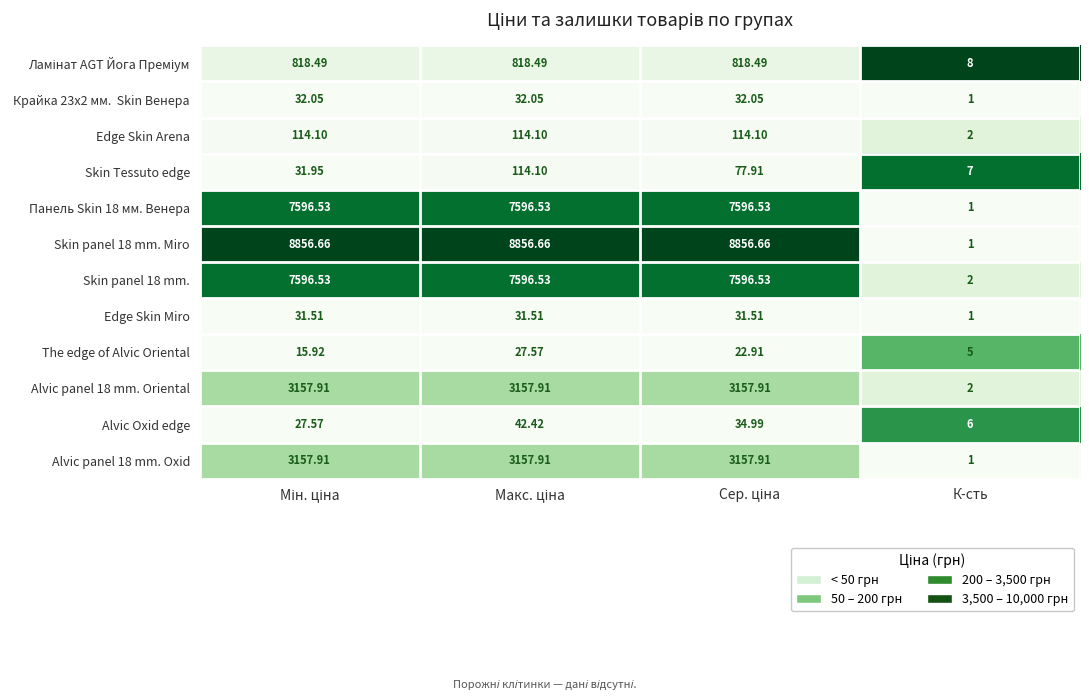

Which series has the widest spread of values?

Skin panel 18 mm. Miro